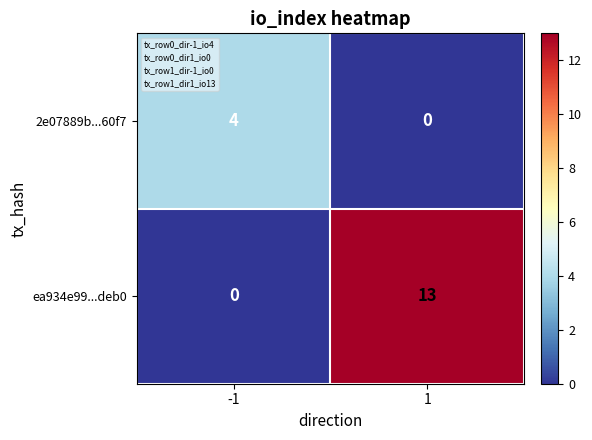

What is the sum of all ea934e99...deb0 values?

13